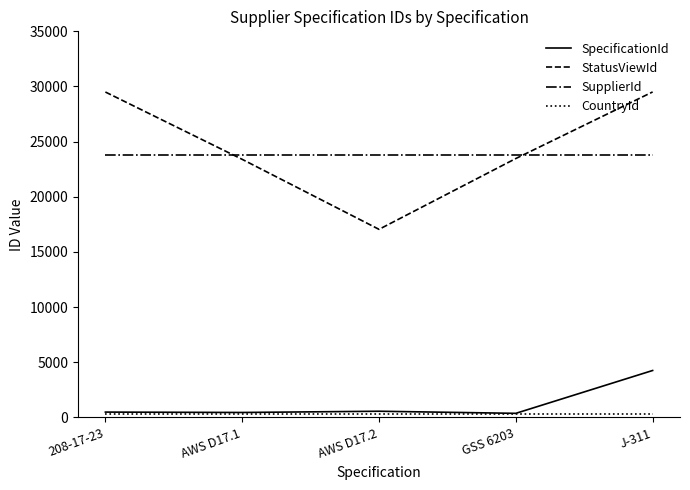

Is it true that SpecificationId equals 371 at GSS 6203?

True